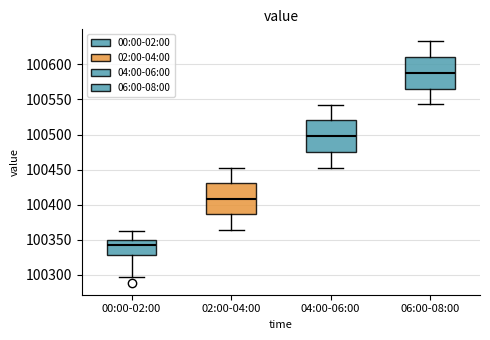

Where does the median line of the box for 00:00-02:00 sit on the y-axis? The values are not printed on the chart, so give them approximately, as read against the axis.

100340